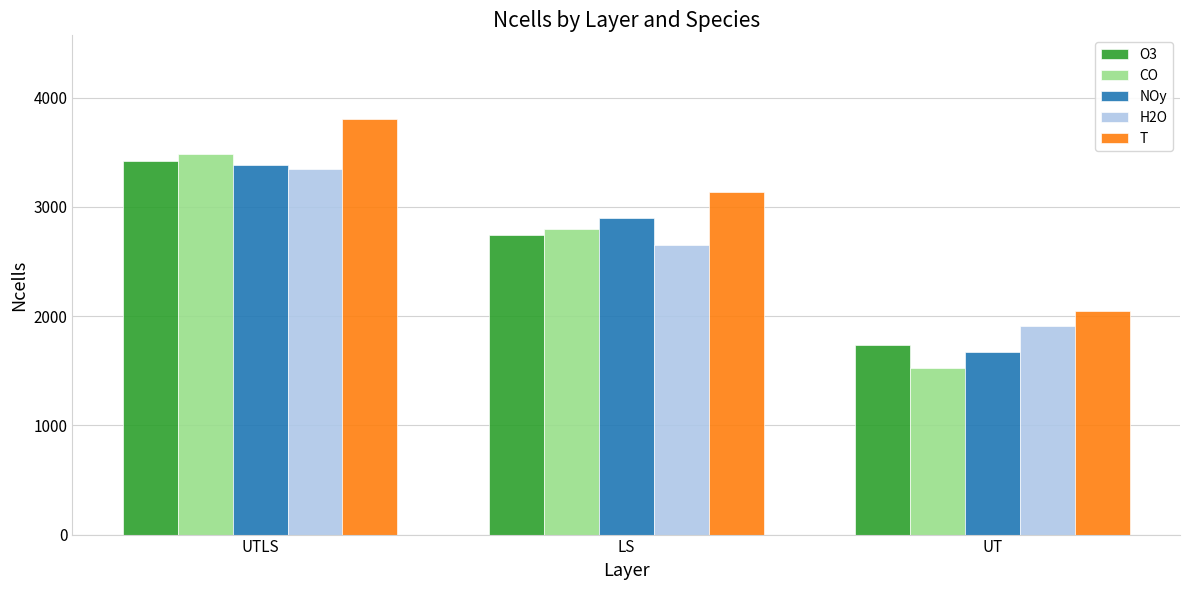

At which category does the chart reach its peak across all series?

UTLS